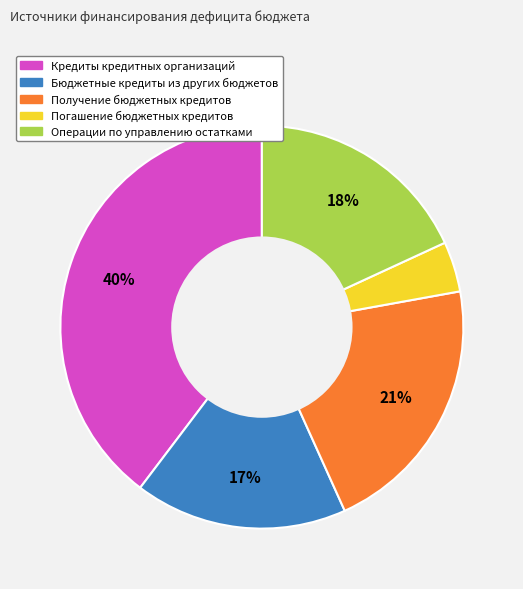

Which has a higher value, Бюджетные кредиты из других бюджетов or Кредиты кредитных организаций?

Кредиты кредитных организаций